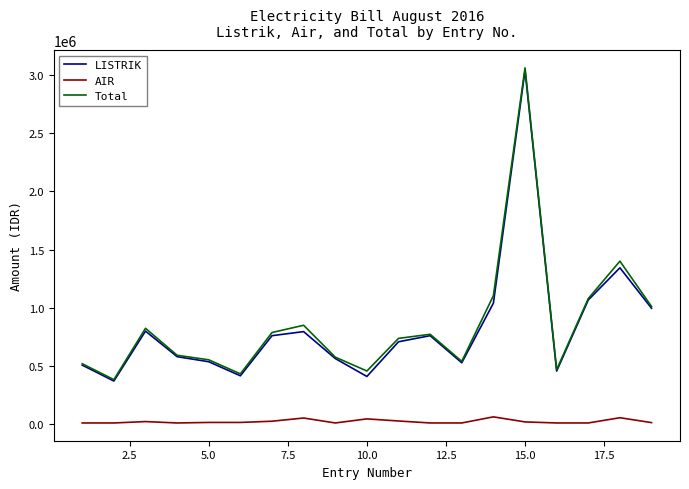

True or false: AIR and Total intersect in this chart.

False